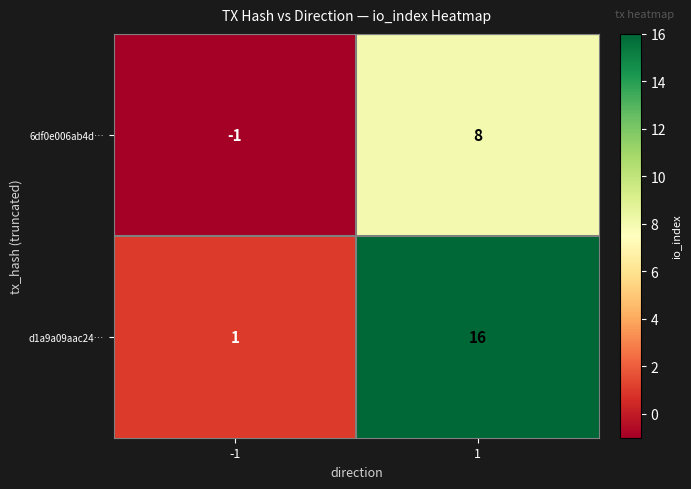

How many series are shown in this chart?

2